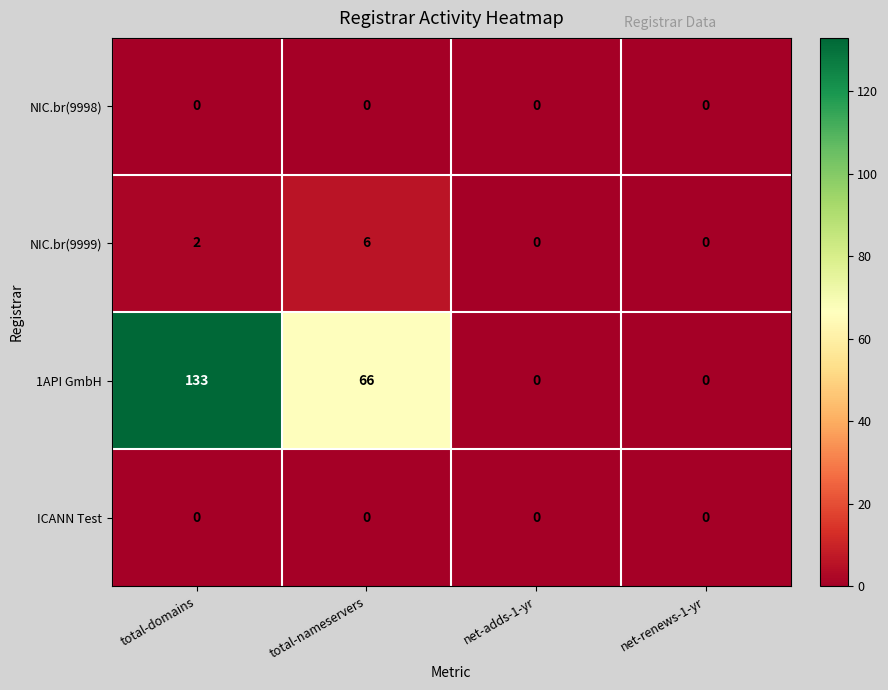

What is the total value across all series at total-nameservers?

72